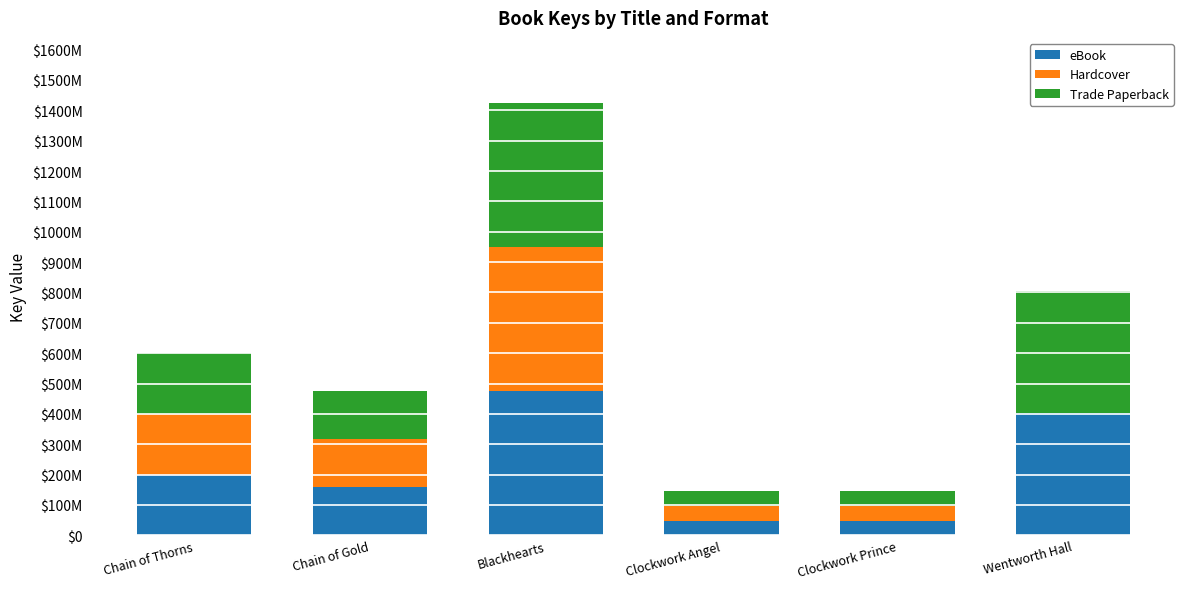

What are all the series names shown in the legend?

eBook, Hardcover, Trade Paperback